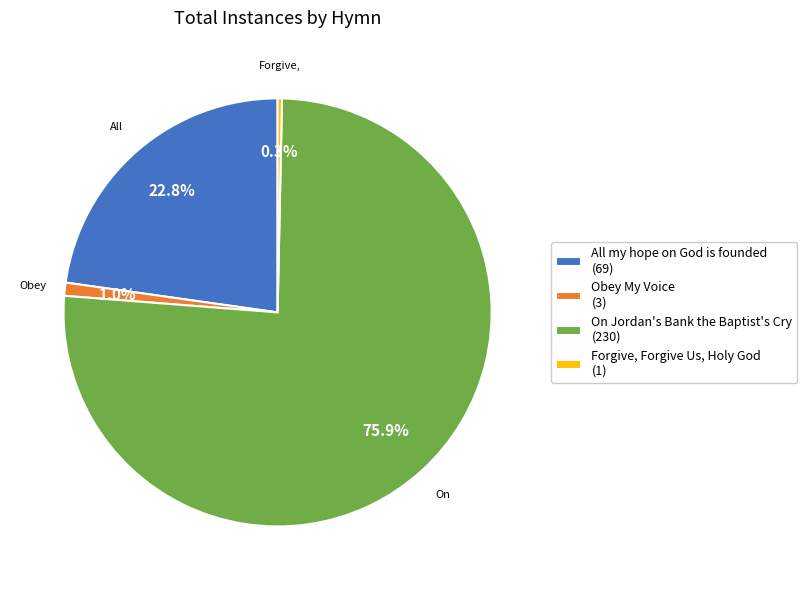

The All my hope on God is founded slice represents 23% of the pie. True or false?

True